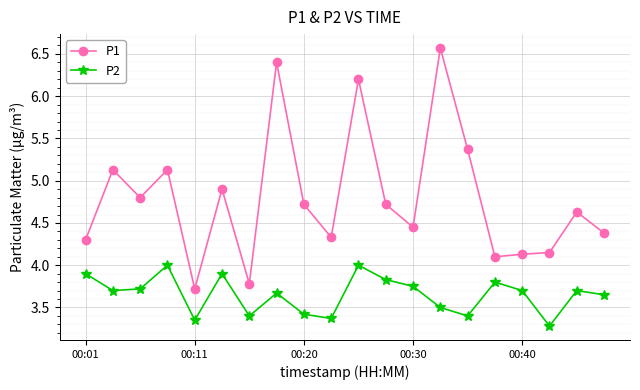

List the series in order of their overall mean, highest first.

P1, P2